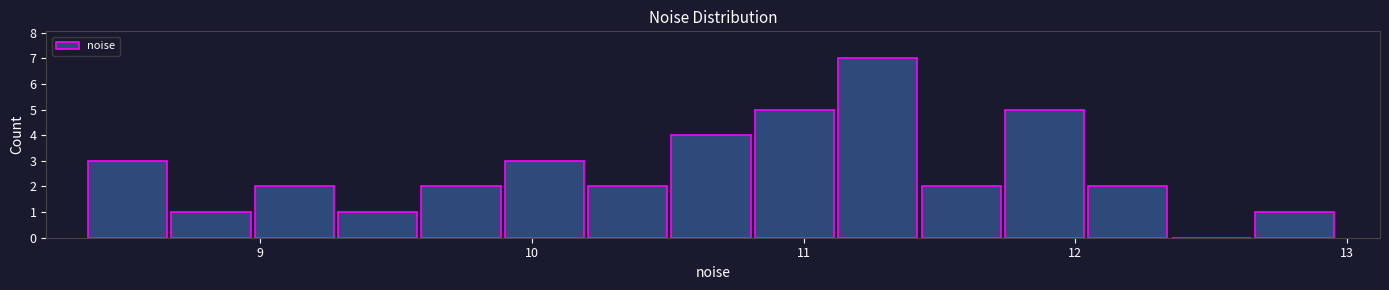

Around what value on the x-axis is the tallest bar? Give the approximate position of its centre, as read against the axis.

11.3